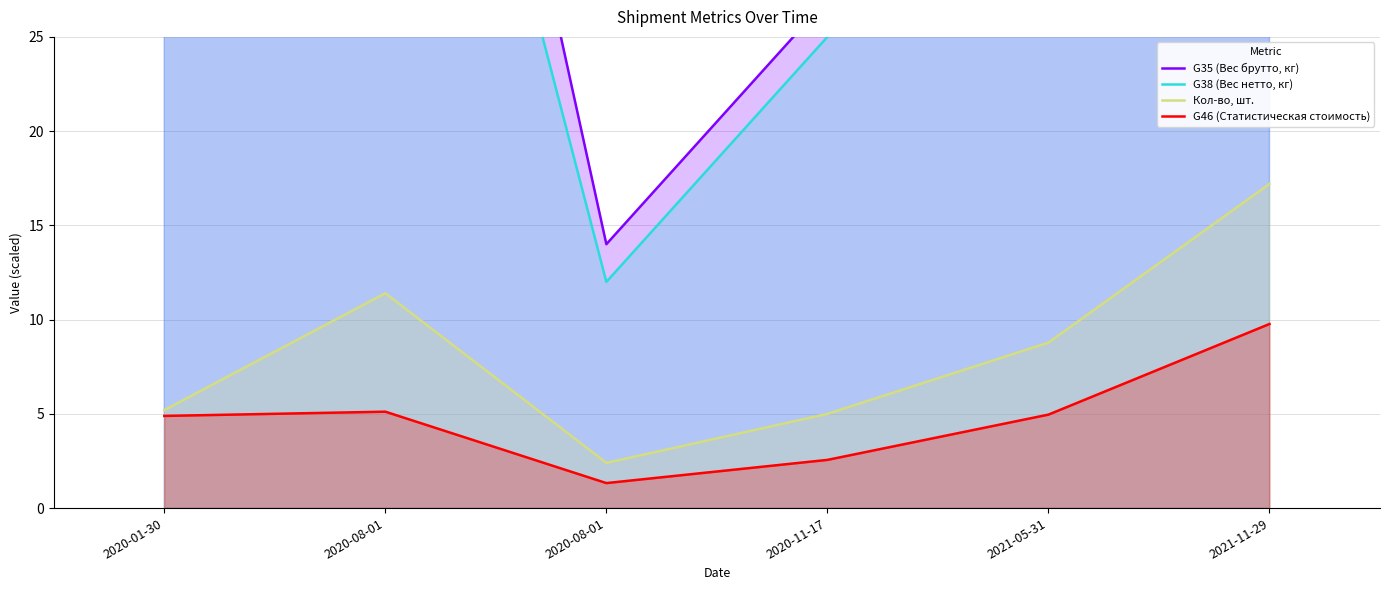

How many interior local peaks does the G46 (Статистическая стоимость) series have?

1